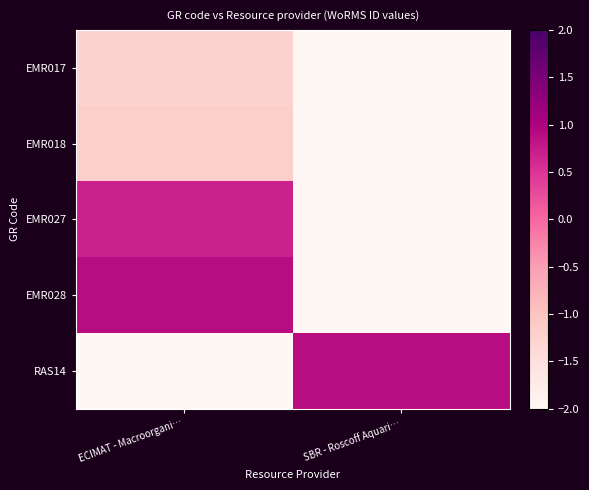

What is the total value across all series at ECIMAT - Macroorgani…?

-2.9